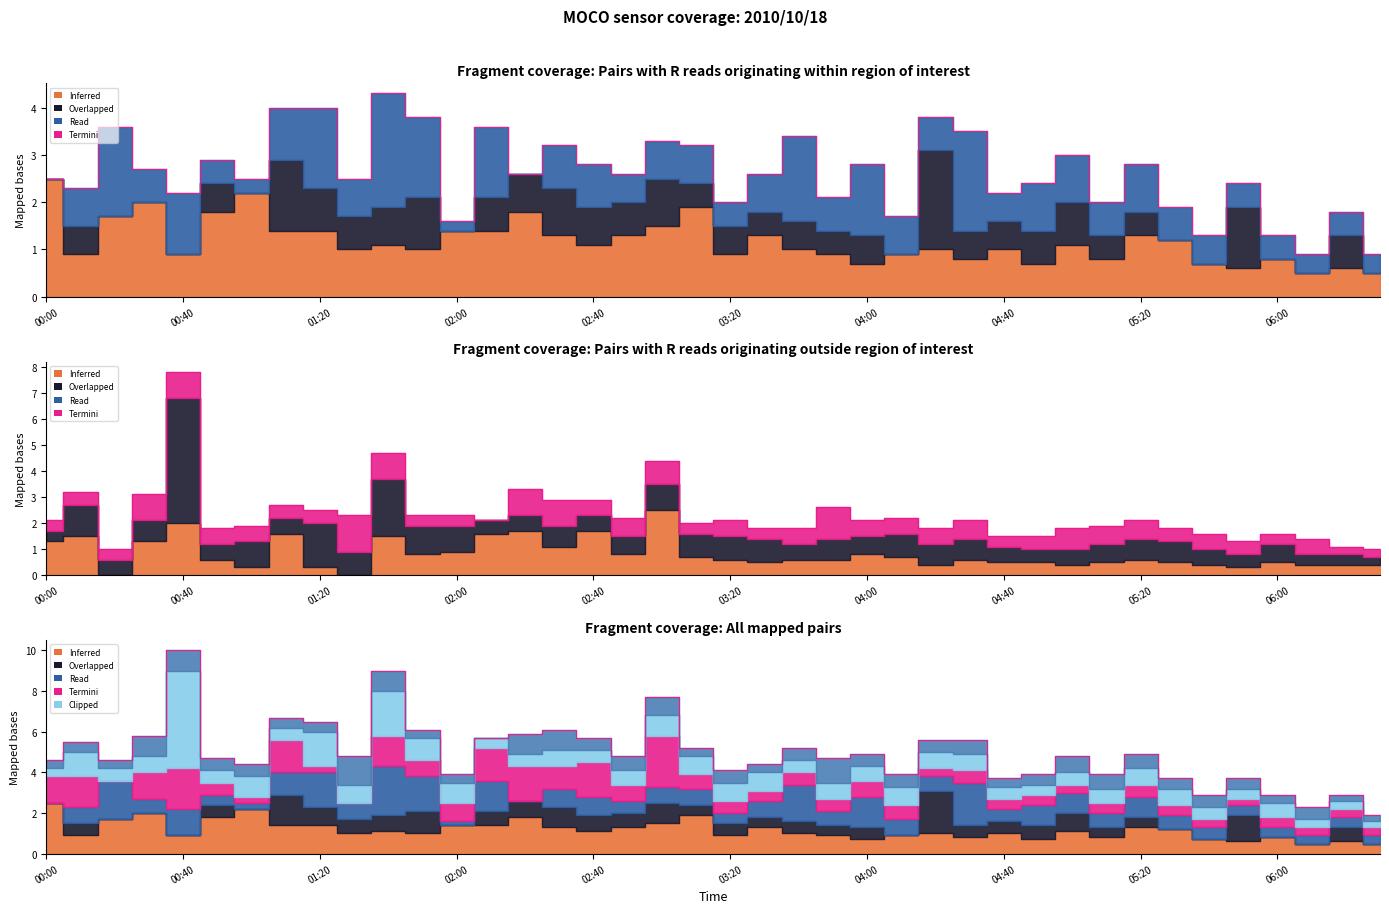

Where is the data nearest to the value 5?

05:20